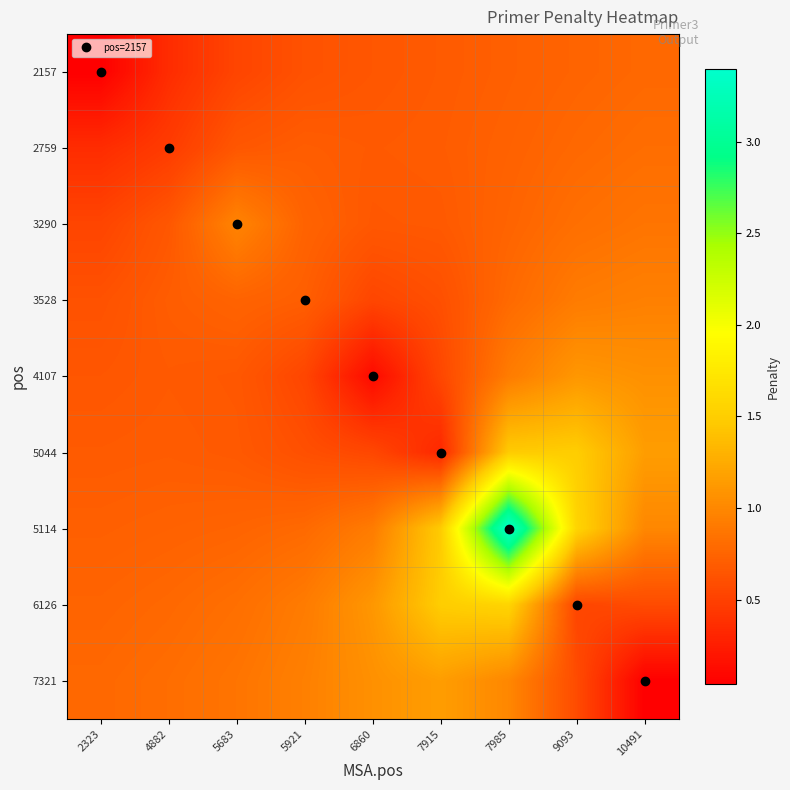

Reading left to right, extract all data points from this chart.

2157: 2323=0.0	4882=0.4	5683=0.5	5921=0.6	6860=0.7	7915=0.7	7985=0.7	9093=0.8	10491=0.8
2759: 2323=0.4	4882=0.5	5683=0.7	5921=0.7	6860=0.7	7915=0.7	7985=0.7	9093=0.8	10491=0.8
3290: 2323=0.5	4882=0.7	5683=1.0	5921=0.7	6860=0.7	7915=0.7	7985=0.7	9093=0.8	10491=0.9
3528: 2323=0.6	4882=0.7	5683=0.7	5921=0.7	6860=0.5	7915=0.6	7985=0.8	9093=0.9	10491=0.9
4107: 2323=0.7	4882=0.7	5683=0.7	5921=0.5	6860=0.1	7915=0.5	7985=0.9	9093=1.1	10491=1.1
5044: 2323=0.7	4882=0.7	5683=0.7	5921=0.6	6860=0.5	7915=0.3	7985=1.5	9093=1.5	10491=1.2
5114: 2323=0.7	4882=0.7	5683=0.7	5921=0.8	6860=0.9	7915=1.5	7985=3.4	9093=1.6	10491=1.0
6126: 2323=0.8	4882=0.8	5683=0.8	5921=0.9	6860=1.1	7915=1.5	7985=1.6	9093=0.5	10491=0.6
7321: 2323=0.8	4882=0.8	5683=0.9	5921=0.9	6860=1.1	7915=1.2	7985=1.0	9093=0.6	10491=0.0